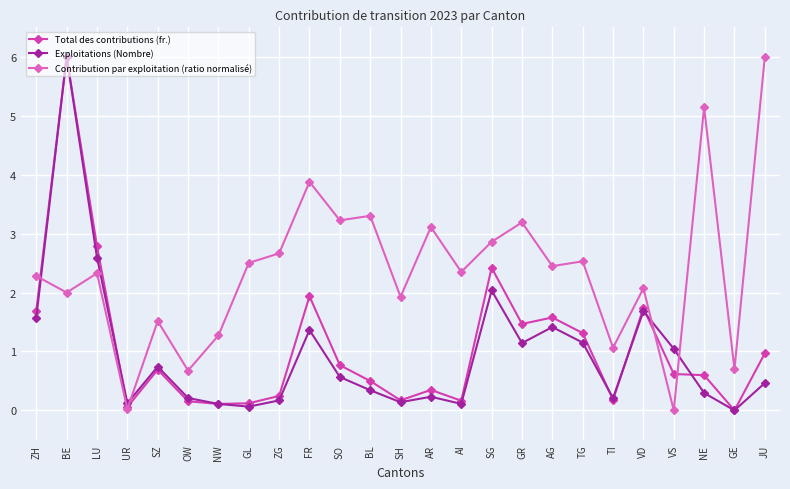

How many data points in Exploitations (Nombre) are above 0?

24